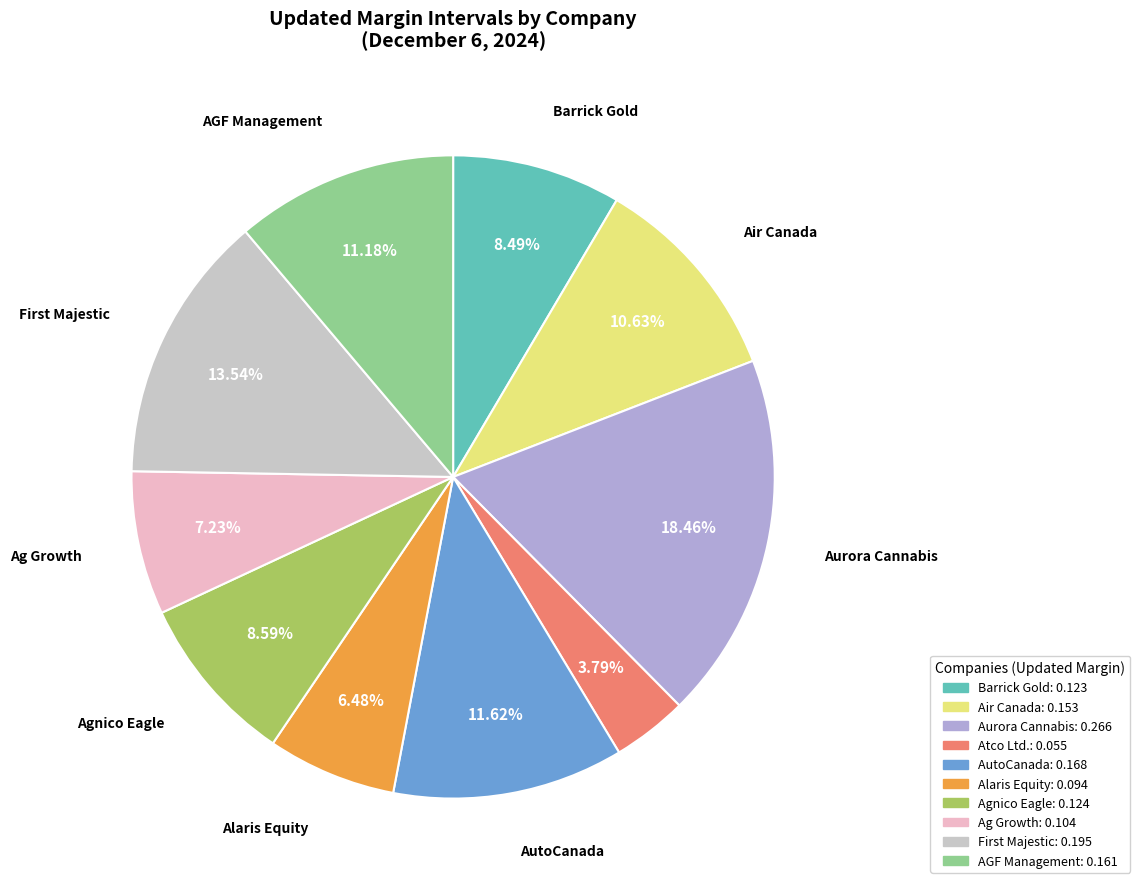

Does any single category account for the majority?

No